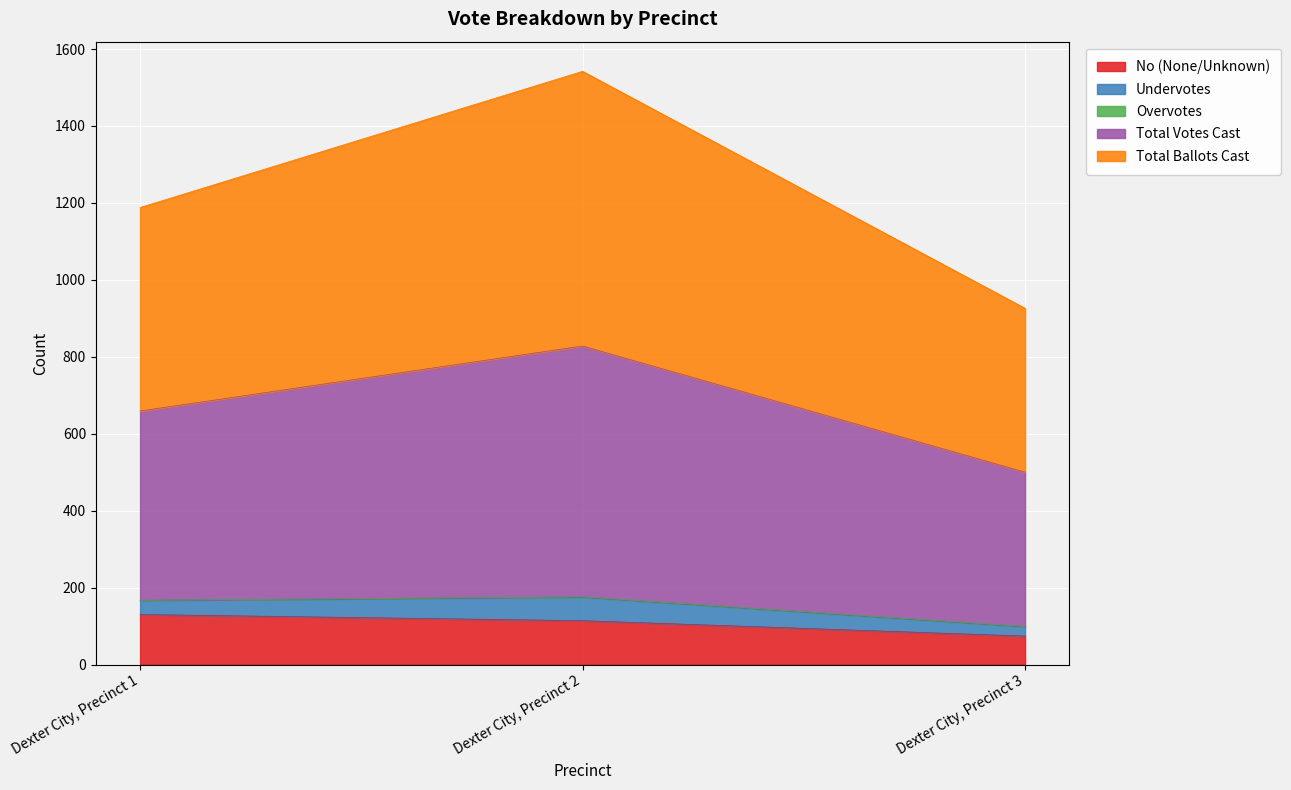

What is the highest value of the No (None/Unknown) series?

130